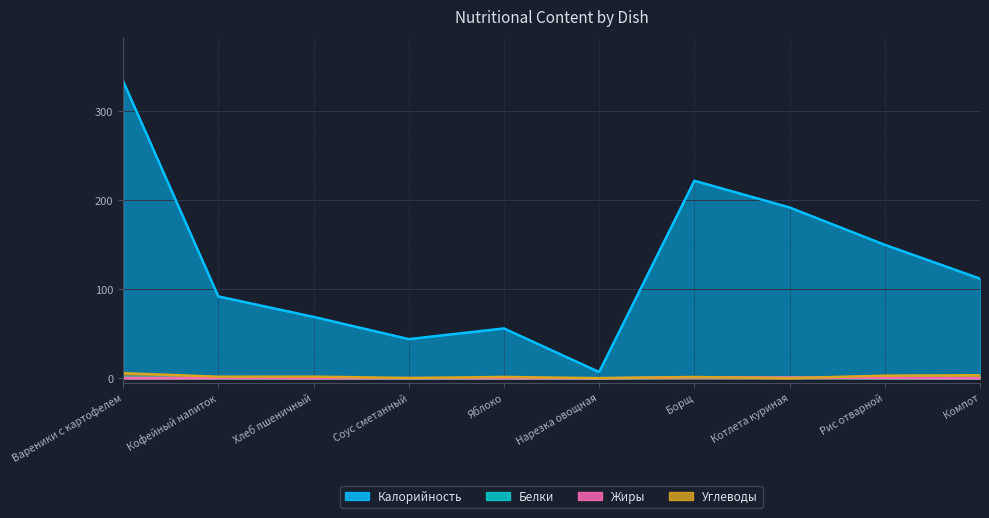

What is the difference between the highest and lowest values at Нарезка овощная?

7.0